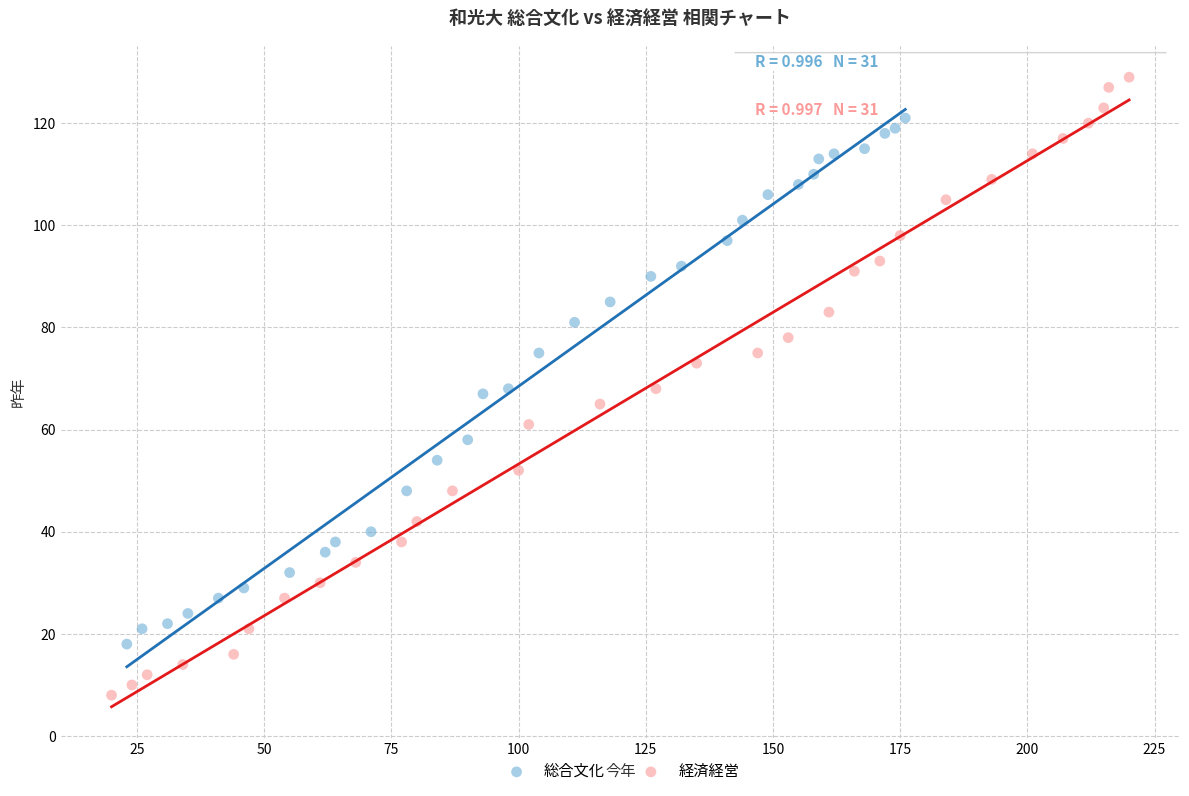

Which series reaches the maximum Y coordinate?

経済経営